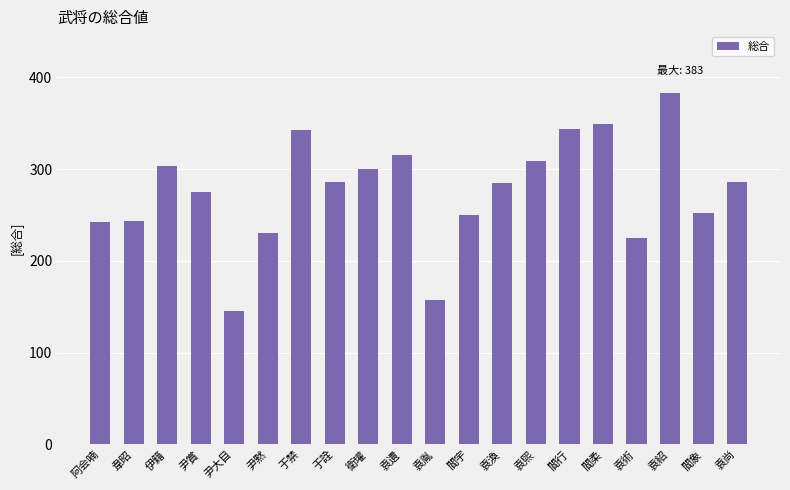

What is the ratio of the value at 袁紹 to the value at 阿会喃?

1.6